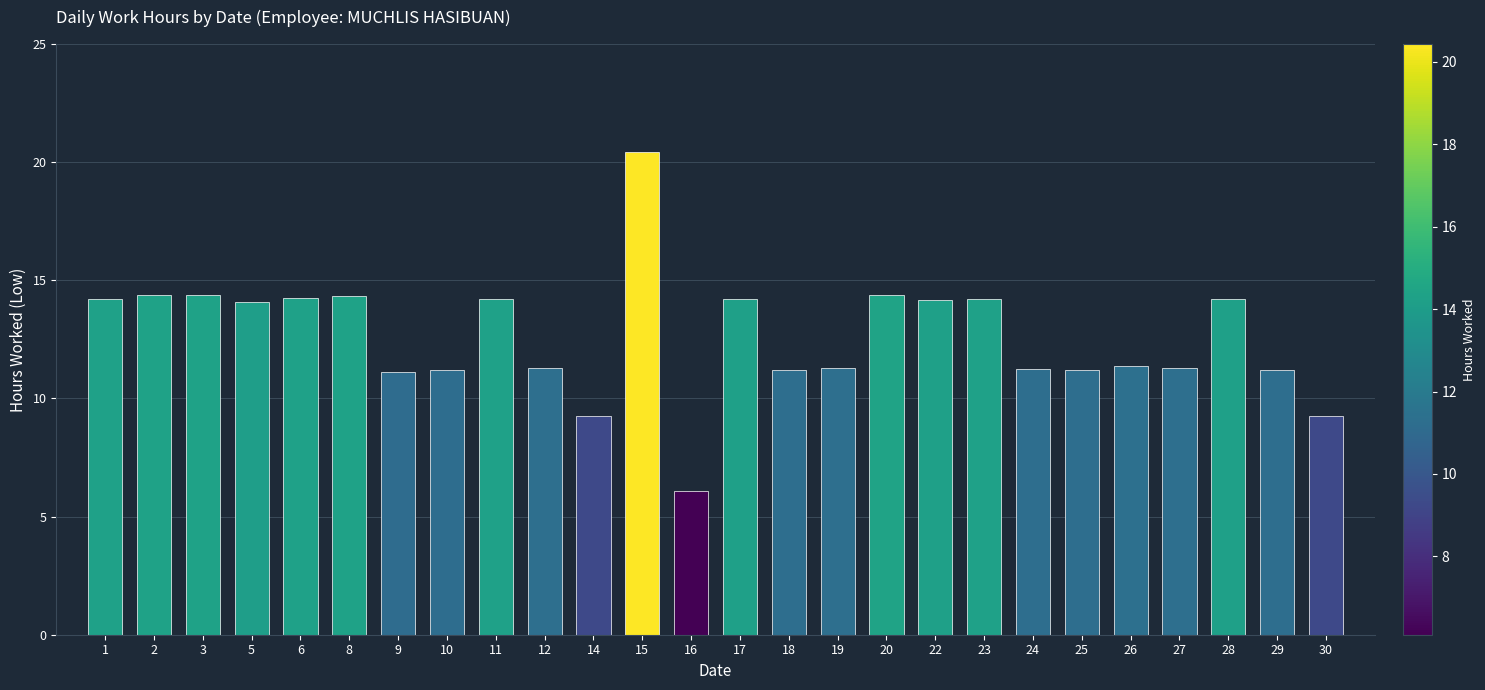

Approximately how many times larger is the value at 14 compared to 24?

0.8